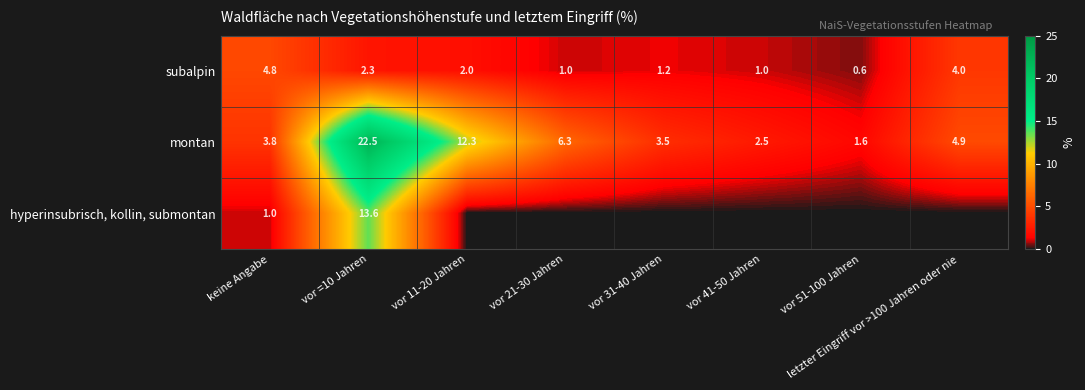

Rank the categories by montan value from lowest to highest.

vor 51-100 Jahren, vor 41-50 Jahren, vor 31-40 Jahren, keine Angabe, letzter Eingriff vor >100 Jahren oder nie, vor 21-30 Jahren, vor 11-20 Jahren, vor =10 Jahren